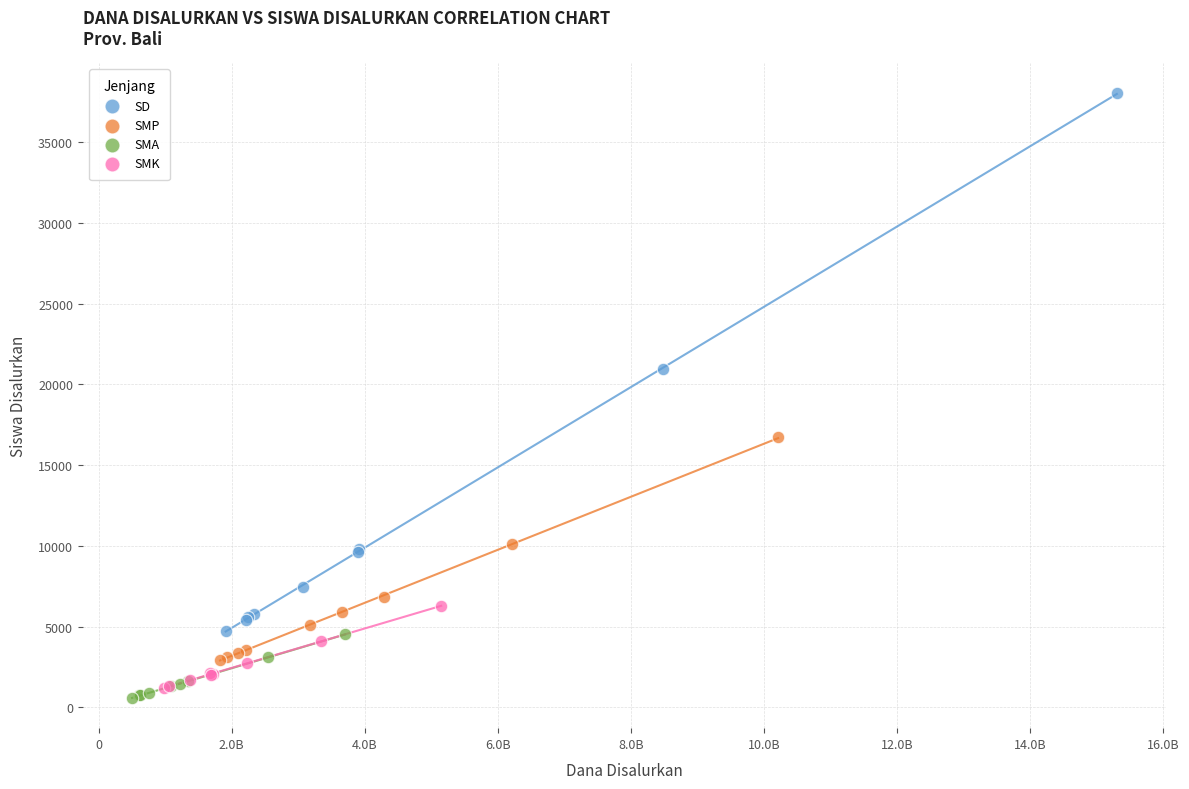

Which series contains the highest Y value?

SD